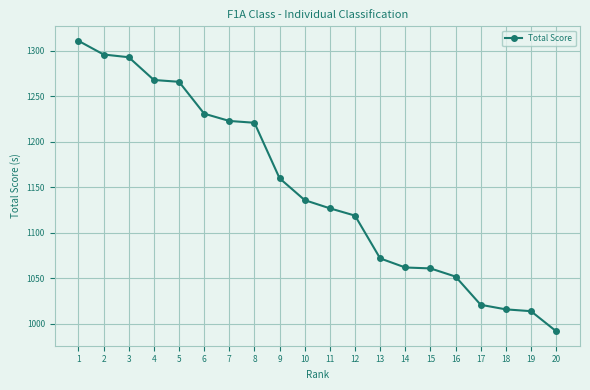

What value does the data have at 3, to the nearest 50?

1300